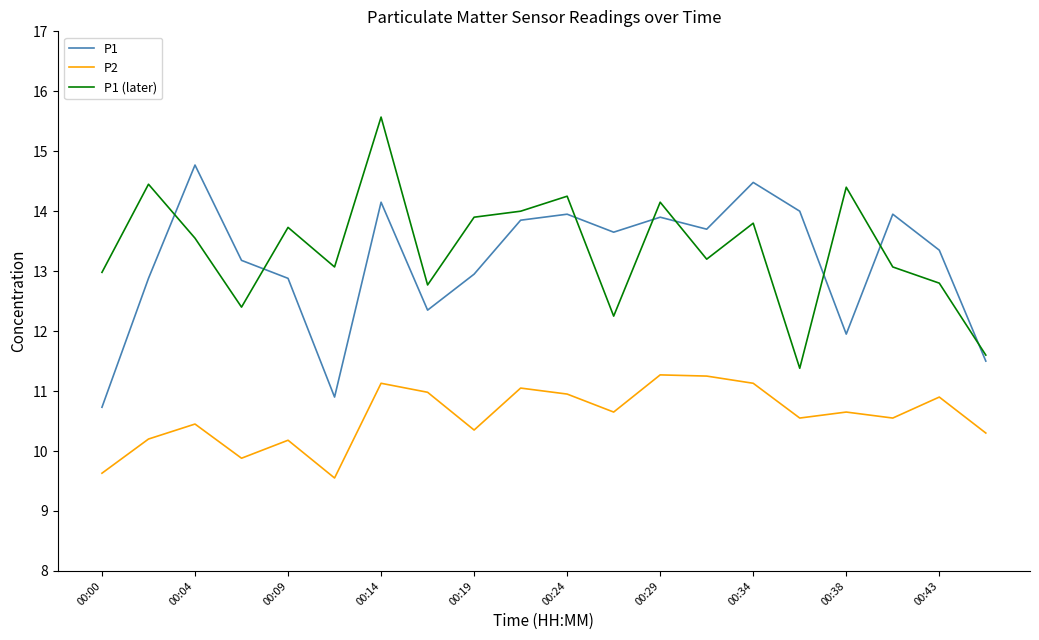

True or false: P1 (later) and P1 intersect in this chart.

True